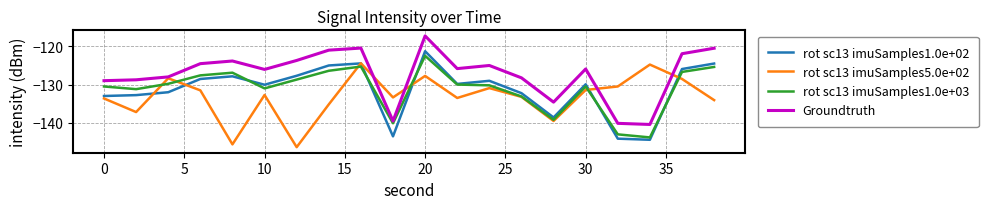

Which series has the largest total across all categories?

Groundtruth